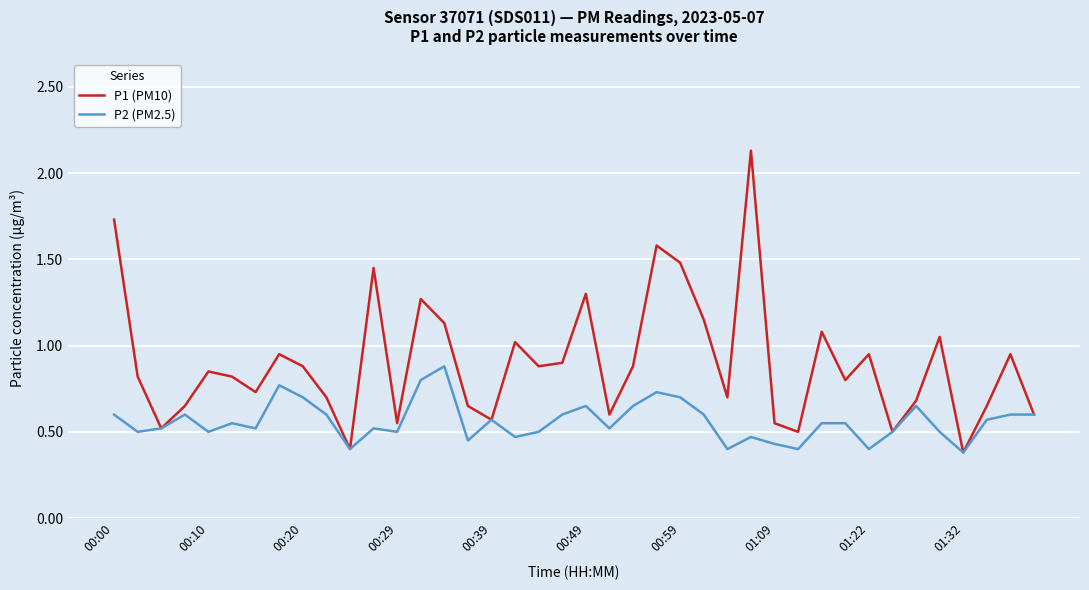

Which series has the largest total across all categories?

P1 (PM10)